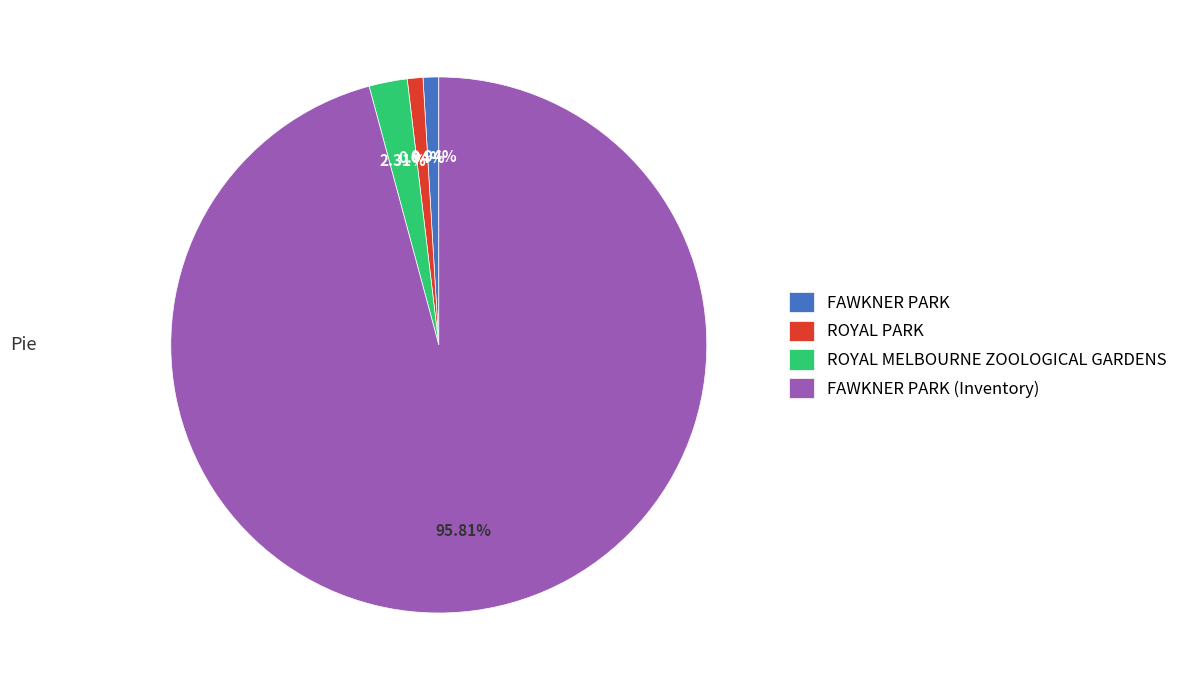

What is the largest slice in the pie chart?

FAWKNER PARK (Inventory)